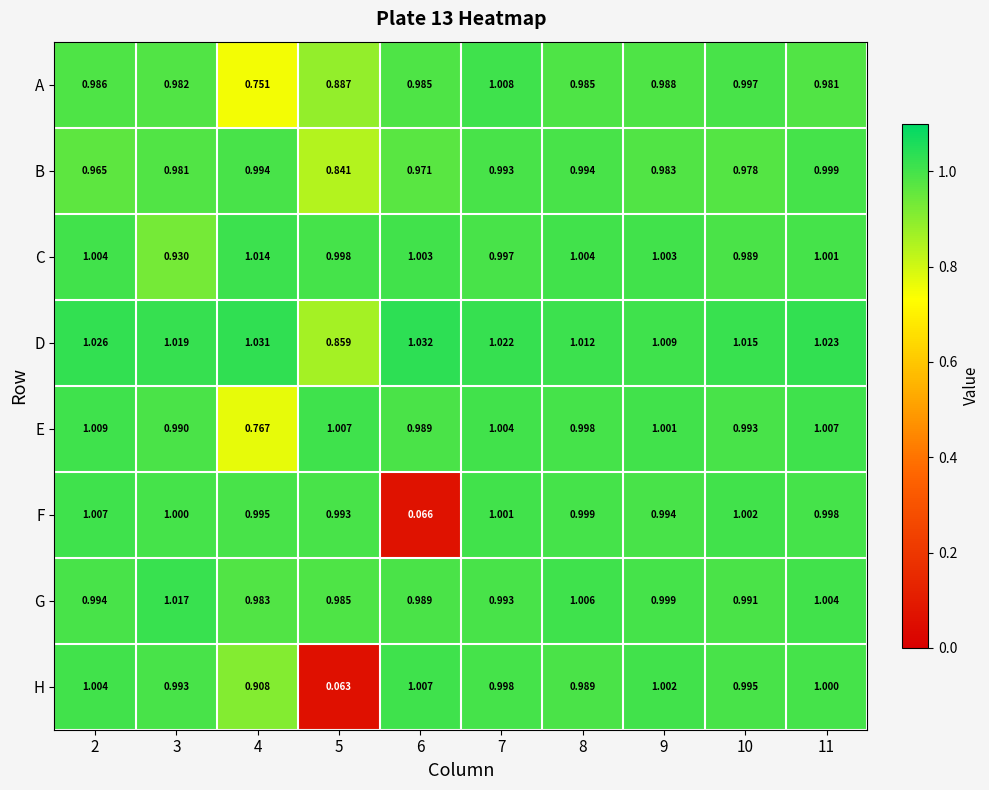

Which series has the largest total across all categories?

D